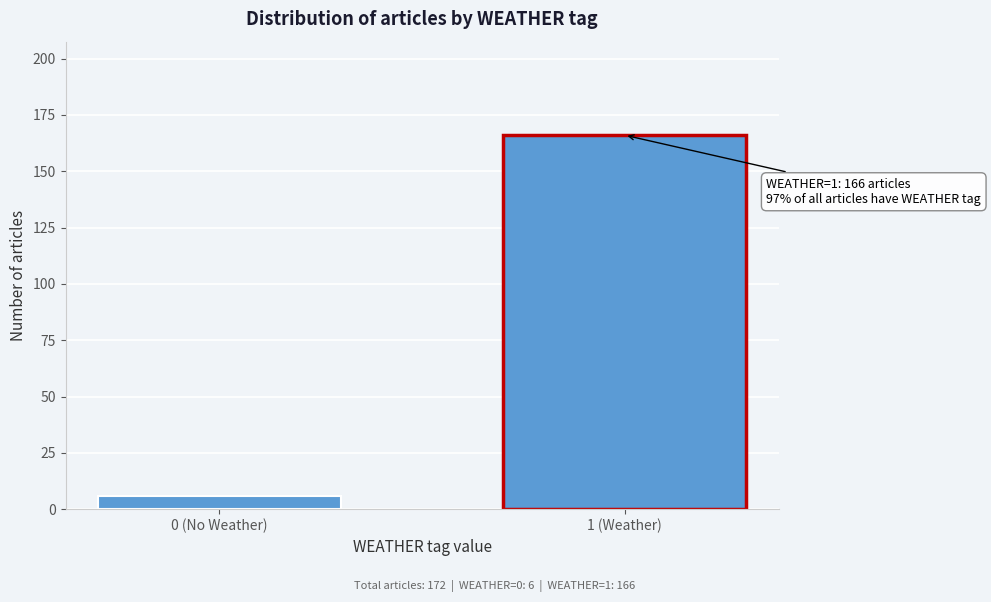

Reading right to left, list all the values displayed in this chart.

1 (Weather)=166	0 (No Weather)=6